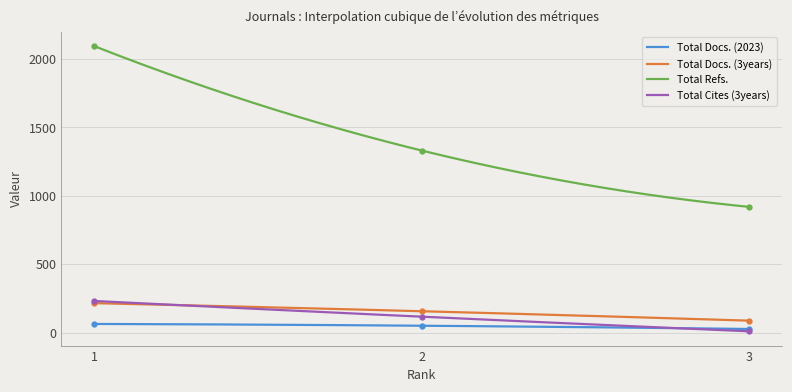

Rank the series at 1 from lowest to highest value.

Total Docs. (2023), Total Docs. (3years), Total Cites (3years), Total Refs.